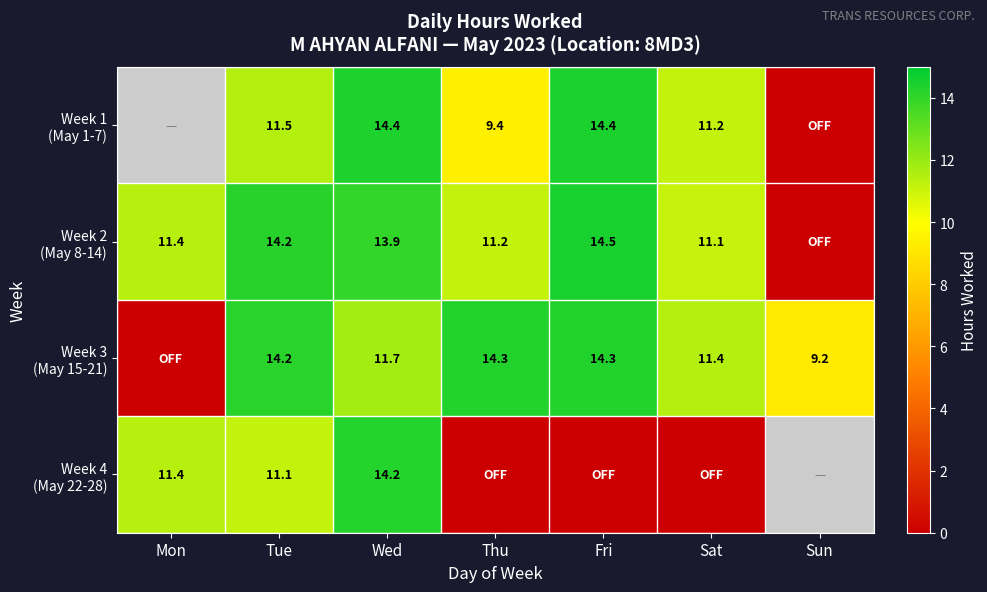

How many series are shown in this chart?

4